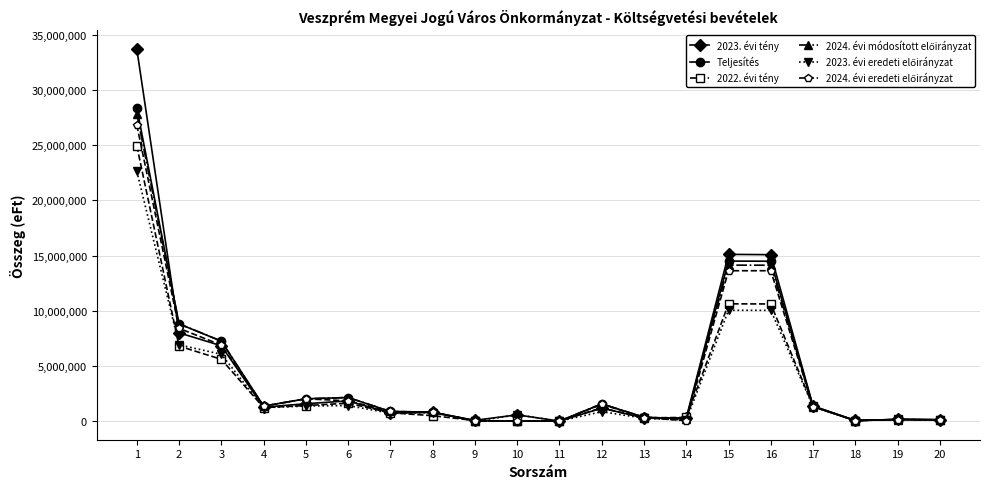

True or false: 2023. évi tény has more than 0 points higher than both neighbors.

True